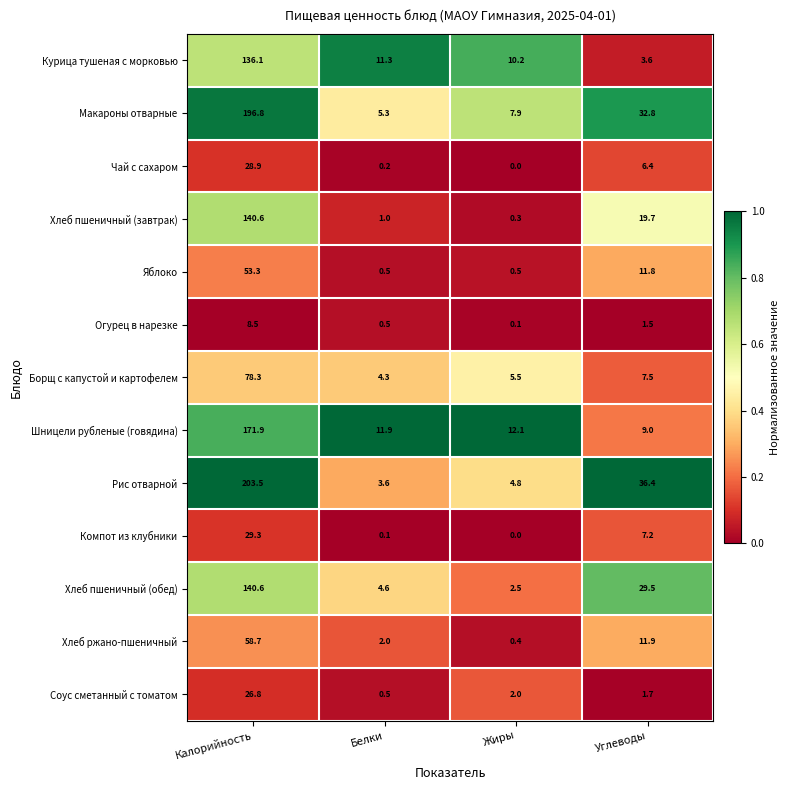

What is the difference between the highest and lowest values at Калорийность?

195.0